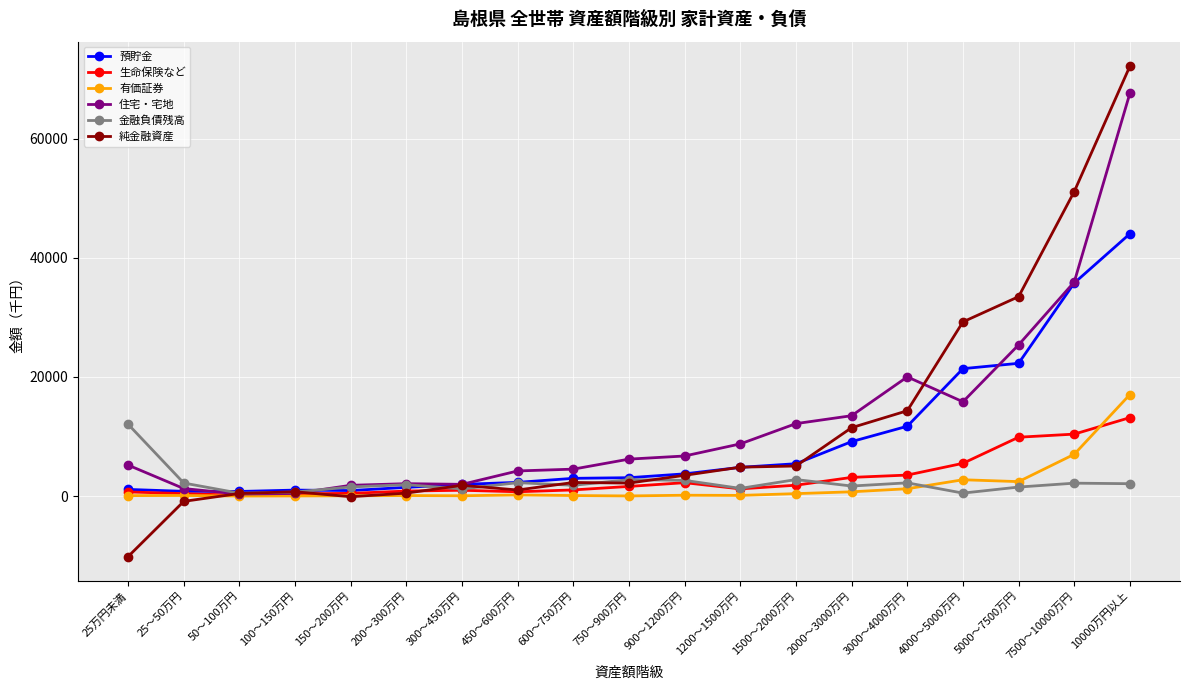

How many data points does each series have?

19